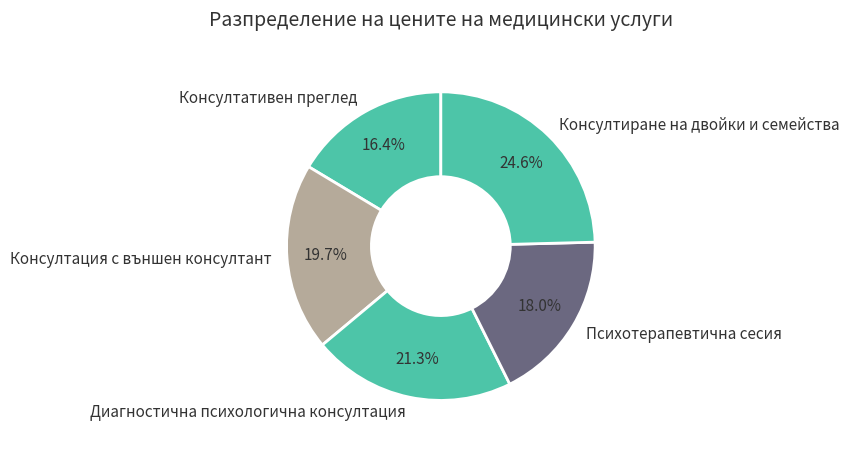

Which slice is the smallest?

Консултативен преглед